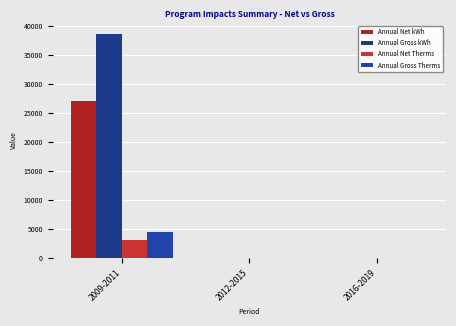

Is it true that Annual Gross Therms equals 7278.3 at 2009-2011?

False